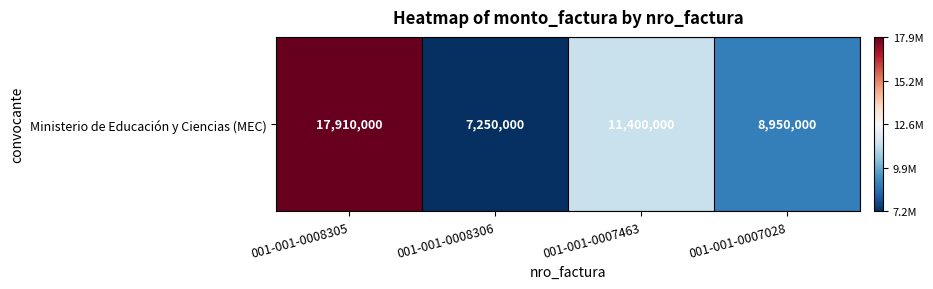

Rank the categories by value from lowest to highest.

001-001-0008306, 001-001-0007028, 001-001-0007463, 001-001-0008305